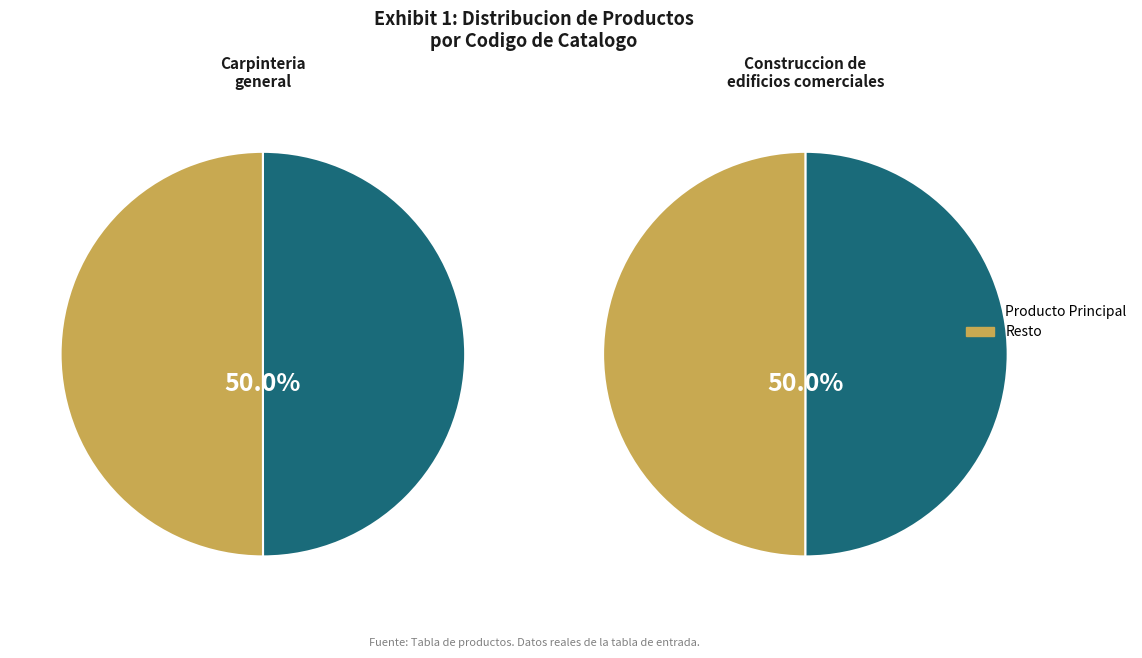

Count the number of slices in the pie.

2